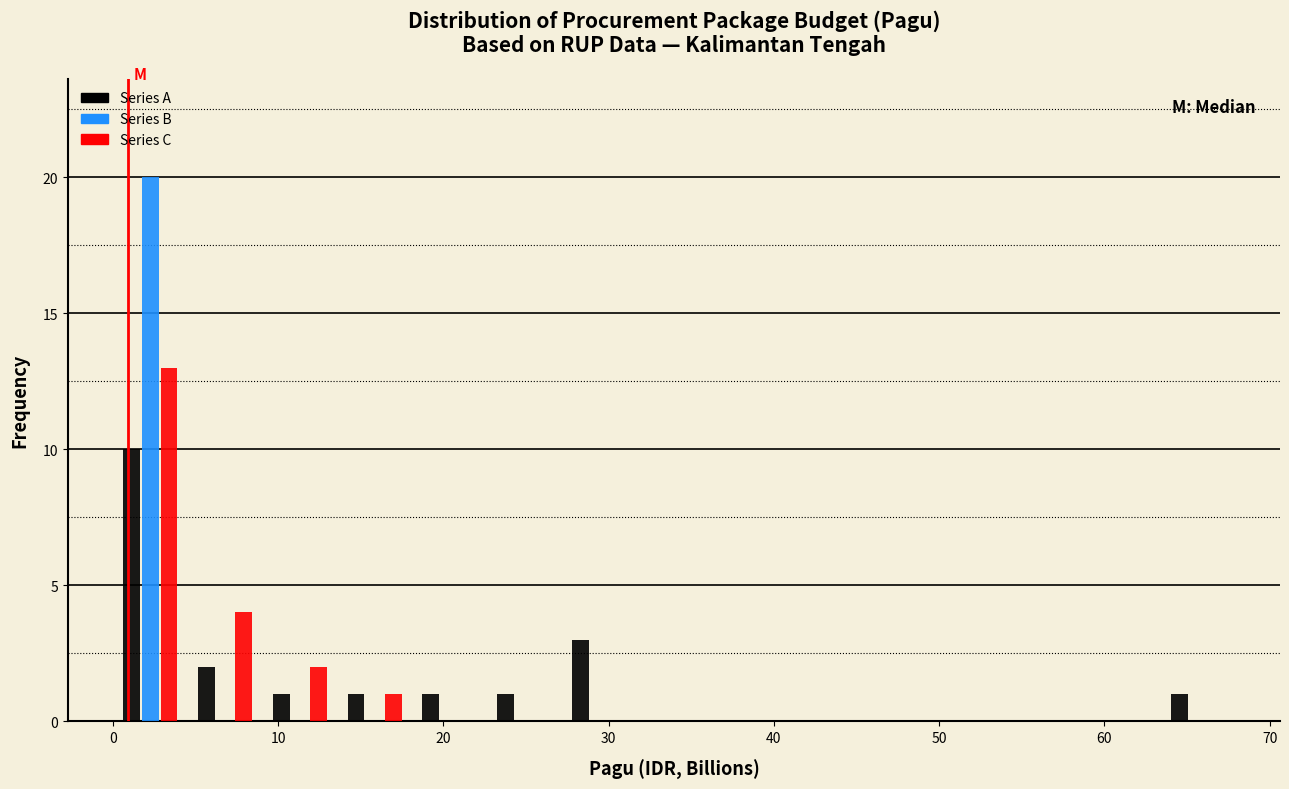

Reading left to right, list every range on the x-axis with the height of the bar of each series over it. Neither the bar edges nor the heights are printed on the chart, so give them approximately, as read against the axes.

0 to 5: Series A=10	Series B=20	Series C=13
5 to 9: Series A=2	Series B=0	Series C=4
9 to 14: Series A=1	Series B=0	Series C=2
14 to 18: Series A=1	Series B=0	Series C=1
18 to 23: Series A=1	Series B=0	Series C=0
23 to 27: Series A=1	Series B=0	Series C=0
27 to 32: Series A=3	Series B=0	Series C=0
32 to 36: Series A=0	Series B=0	Series C=0
36 to 41: Series A=0	Series B=0	Series C=0
41 to 45: Series A=0	Series B=0	Series C=0
45 to 50: Series A=0	Series B=0	Series C=0
50 to 54: Series A=0	Series B=0	Series C=0
54 to 59: Series A=0	Series B=0	Series C=0
59 to 63: Series A=0	Series B=0	Series C=0
63 to 68: Series A=1	Series B=0	Series C=0